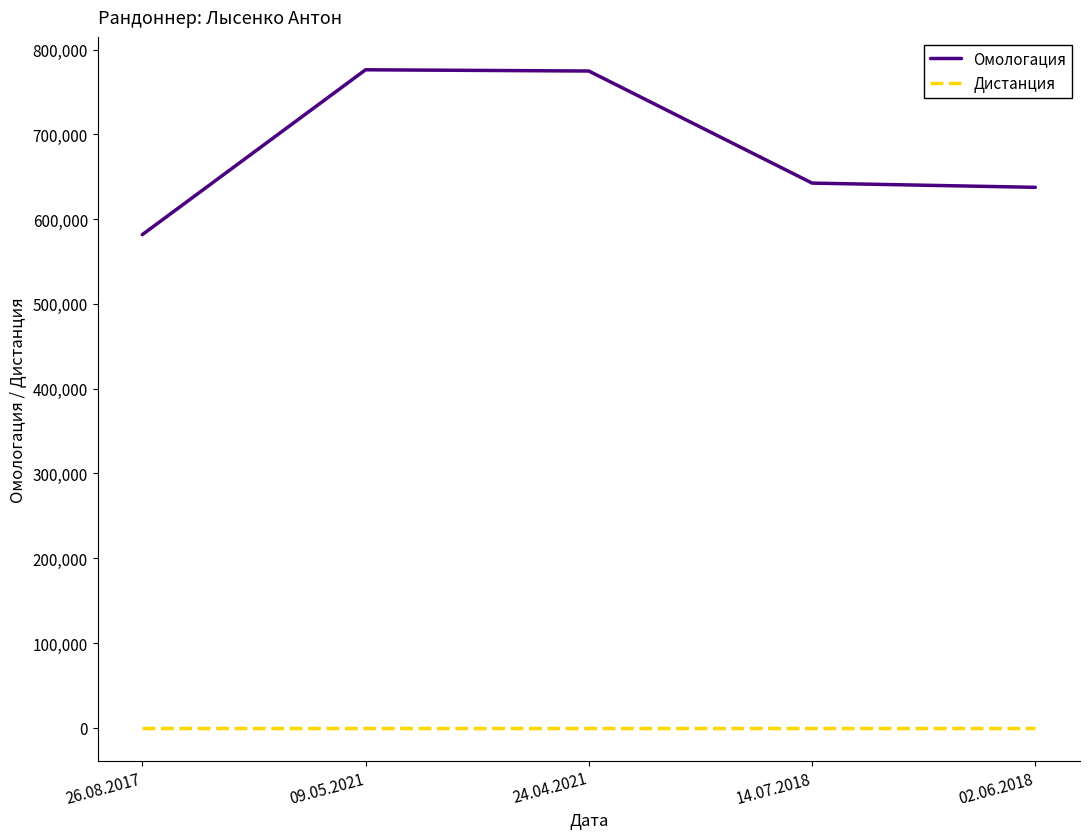

Rank the series by their average value, from highest to lowest.

Омологация, Дистанция